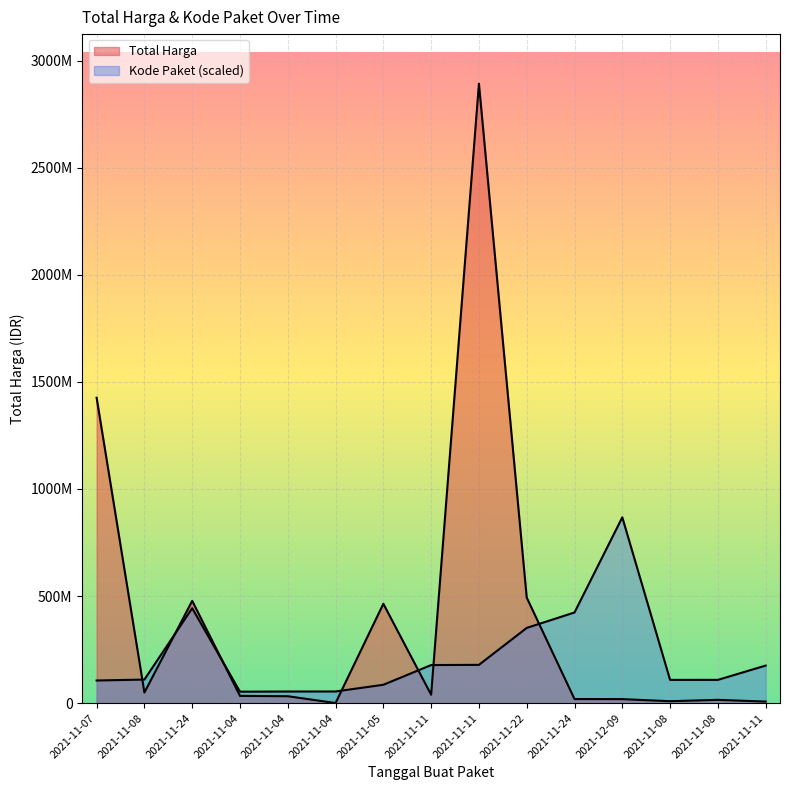

What is the difference between the Kode Paket values at 2021-11-07 and 2021-11-08?

2825501.4